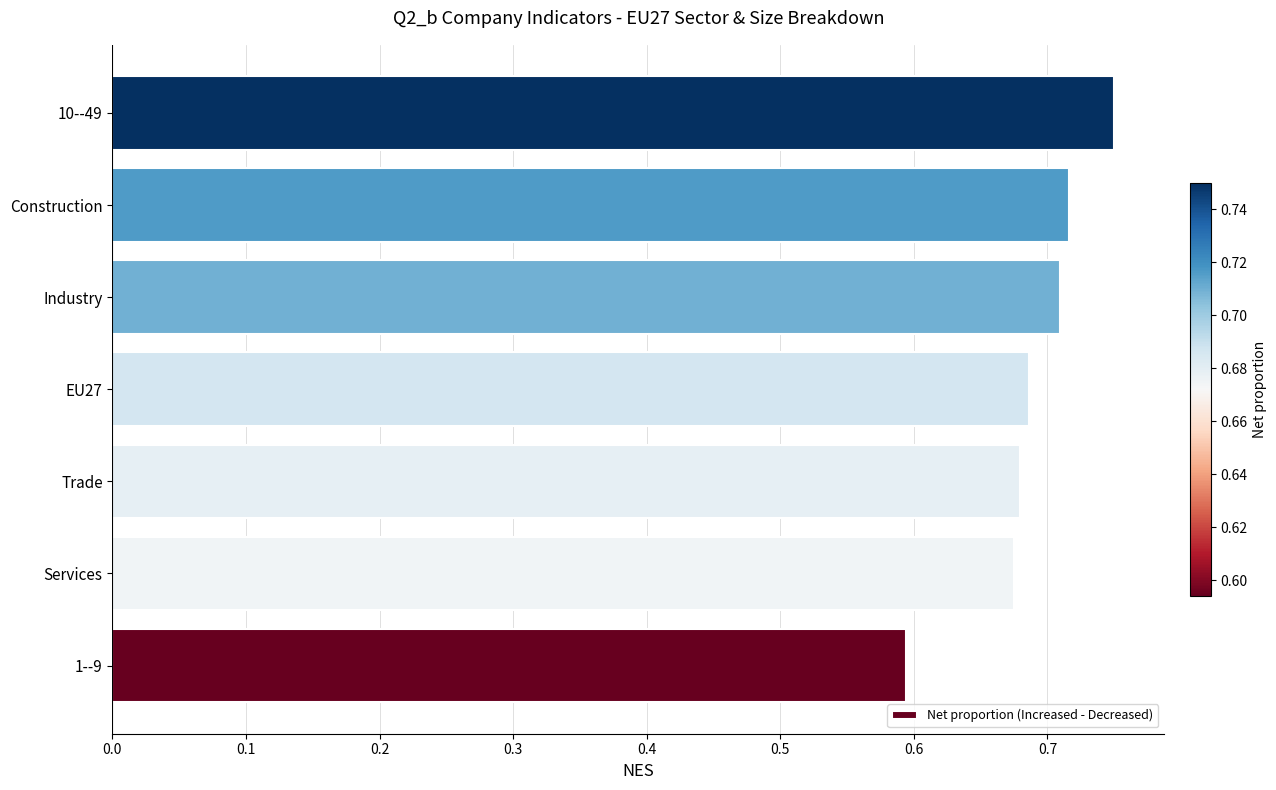

Which has a higher value, 10--49 or Trade?

10--49